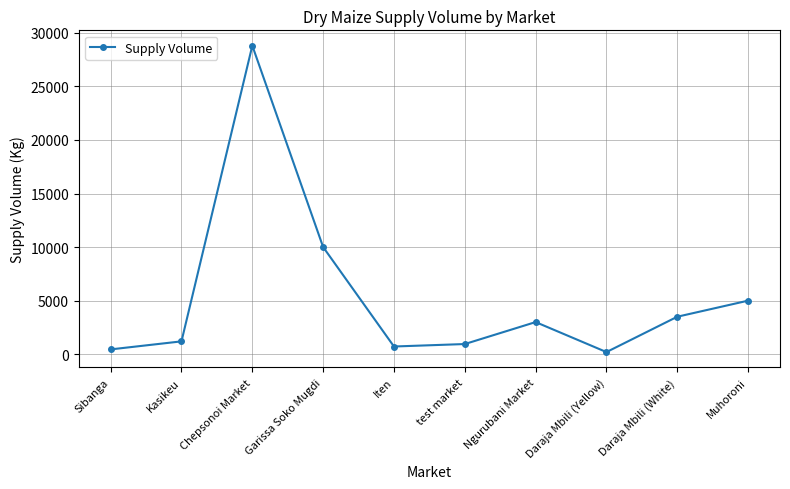

What is the label of the 7th point from the left?

Ngurubani Market